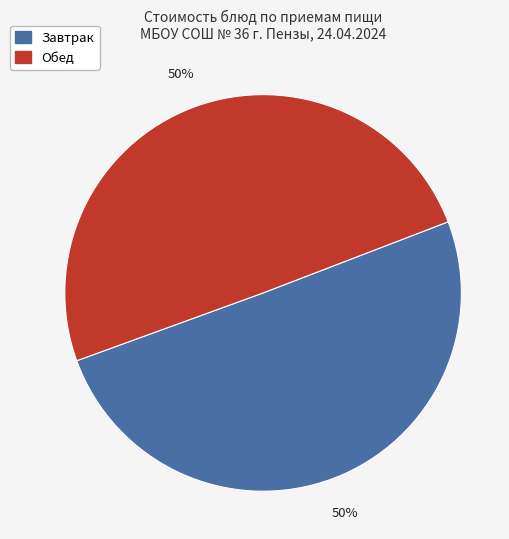

To the nearest percent, what is the average slice percentage?

50%